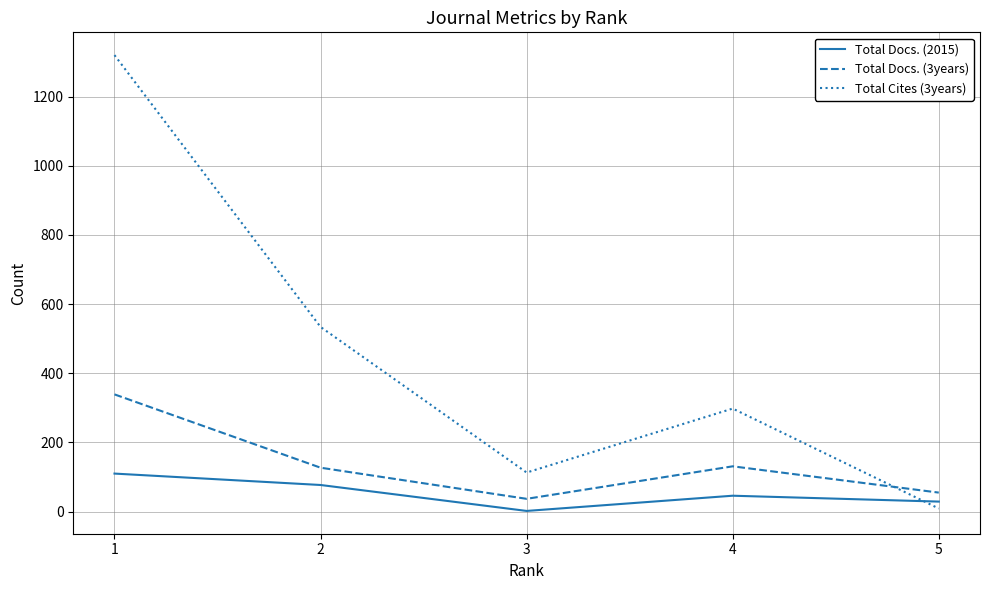

At how many categories does at least one series exceed 1062?

1